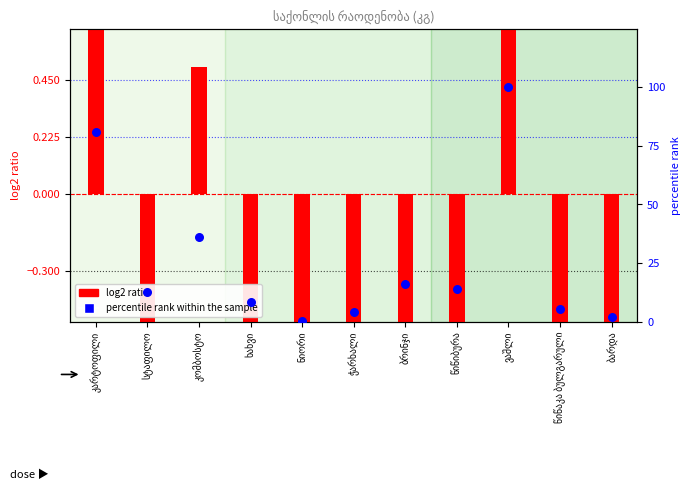

At which category is the sum across all series the highest?

ვაშლი